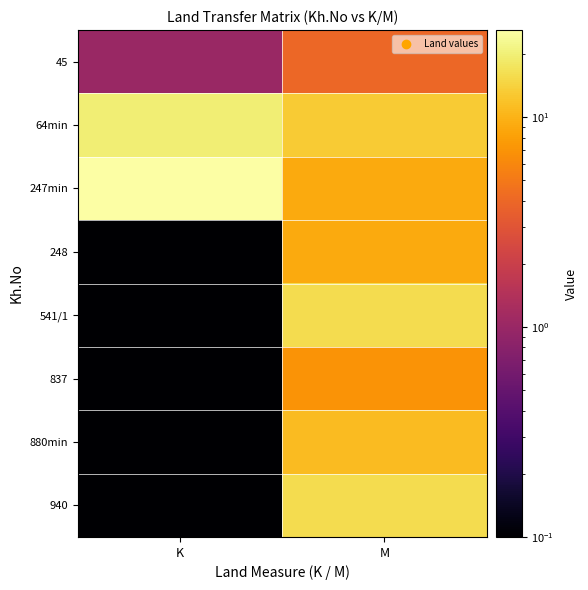

Which label corresponds to the smallest value in the chart?

K